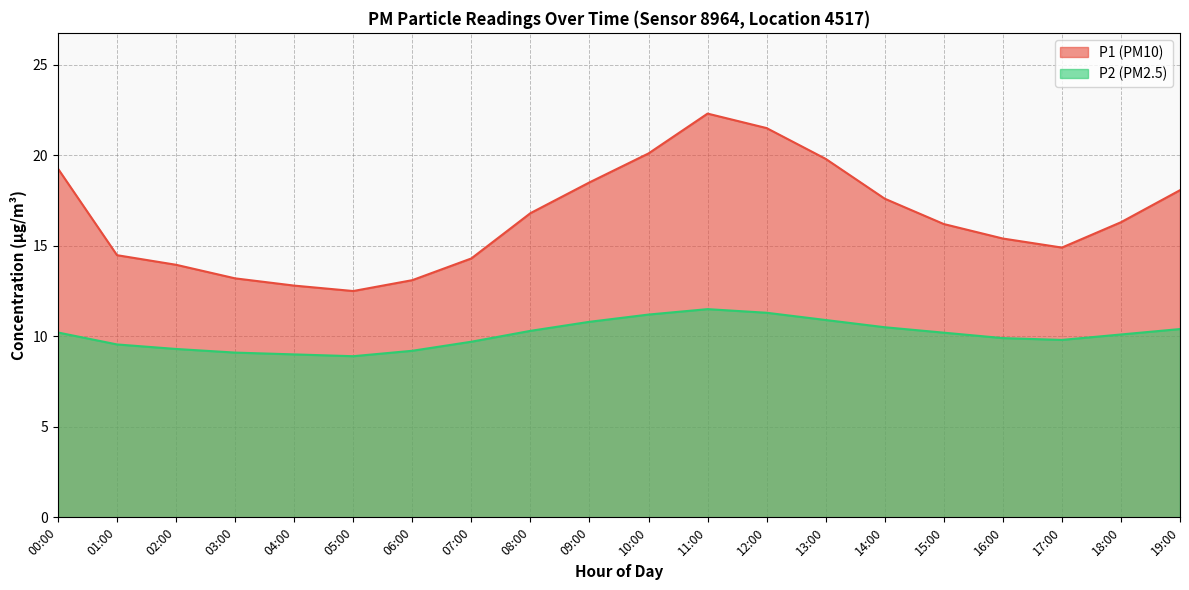

True or false: P2 has more than 1 interior local peaks.

False